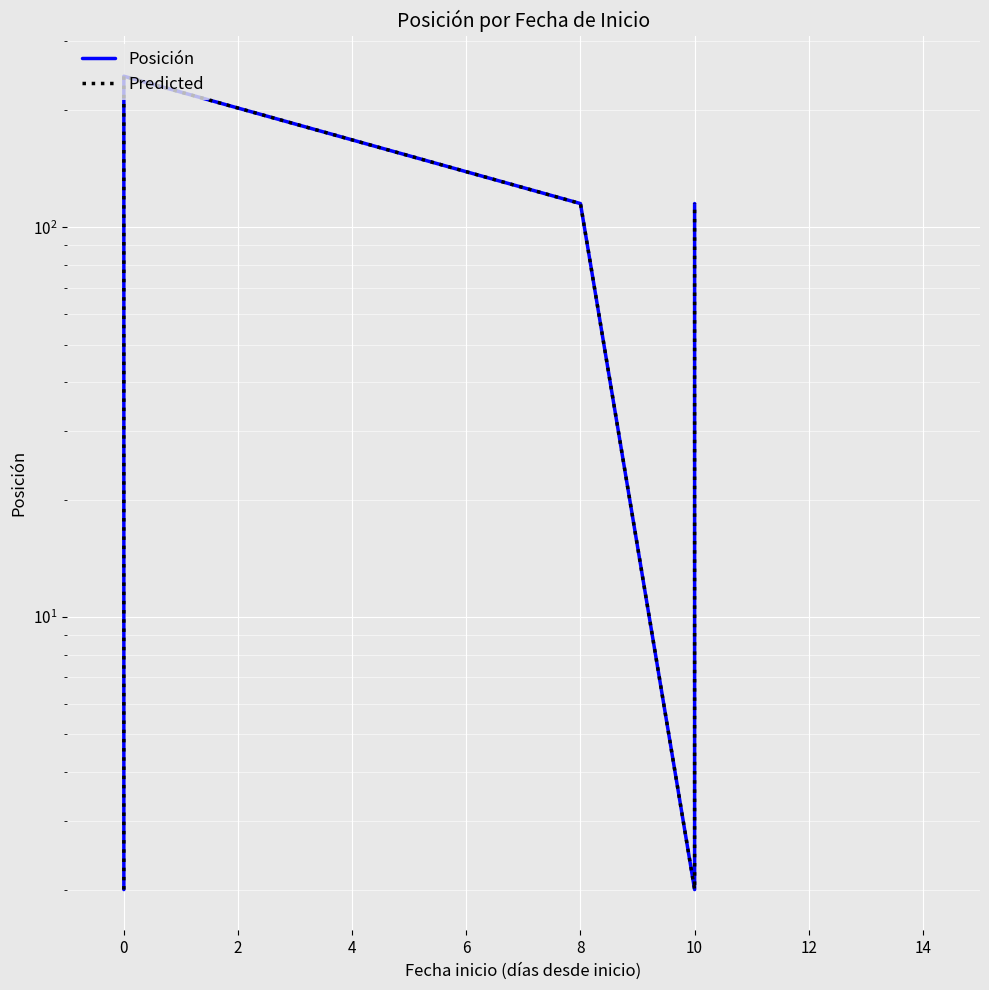

The value of Predicted at −2 is 1. True or false?

False